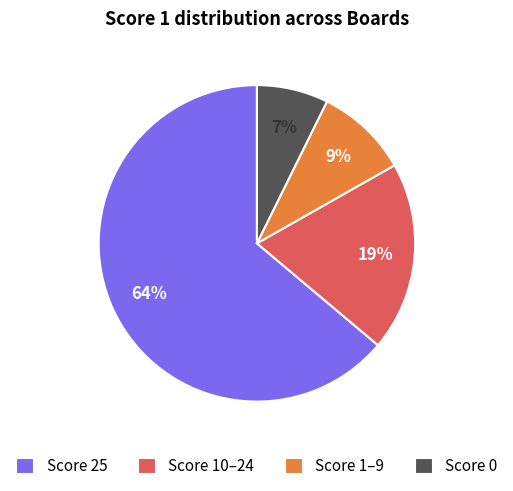

Is it true that Score 1–9 is 1% of the pie?

False